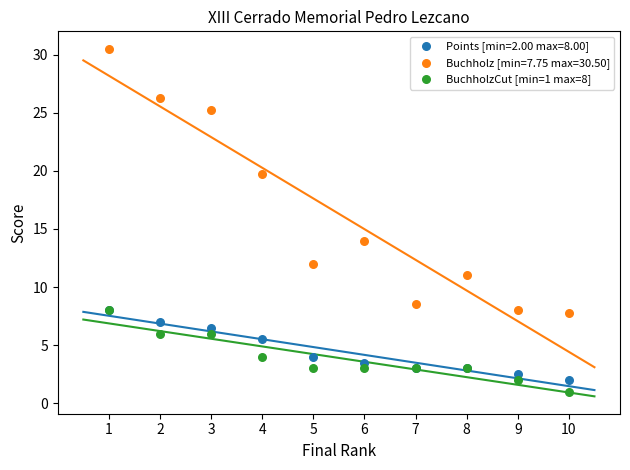

Across all series, what Y value is closest to 15?

14.0